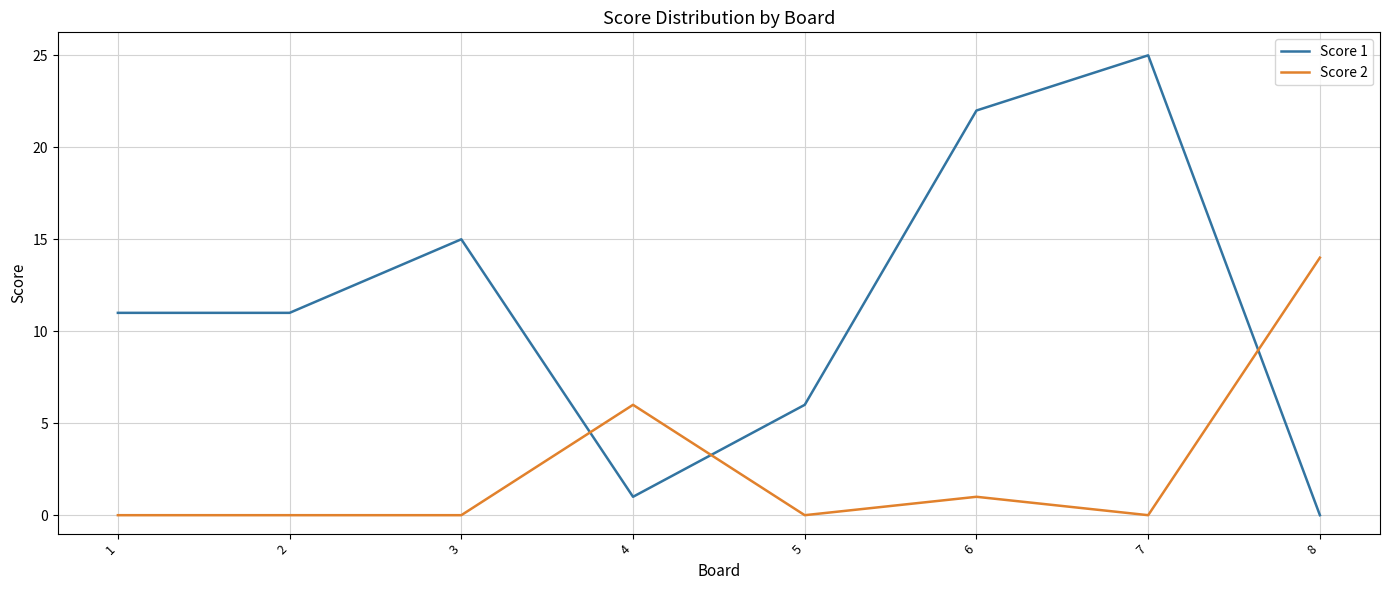

In Score 1, how many points are higher than both neighbors (excluding endpoints)?

2